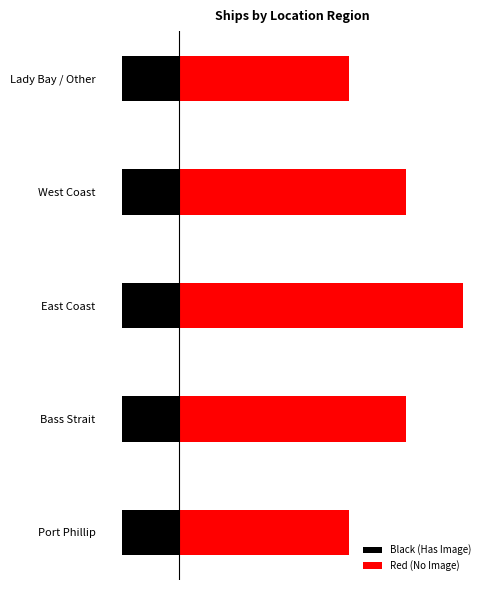

How many groups of bars are there?

5